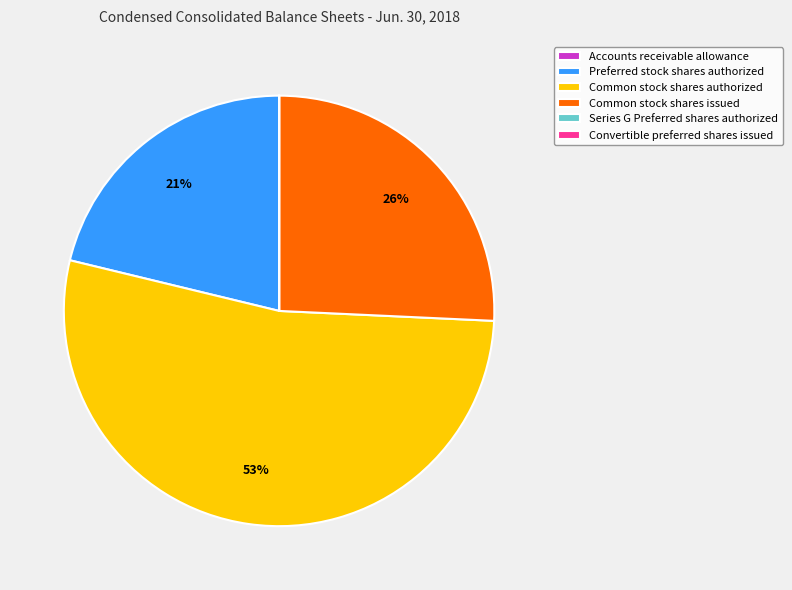

Is there any slice that represents more than half of the pie?

Yes